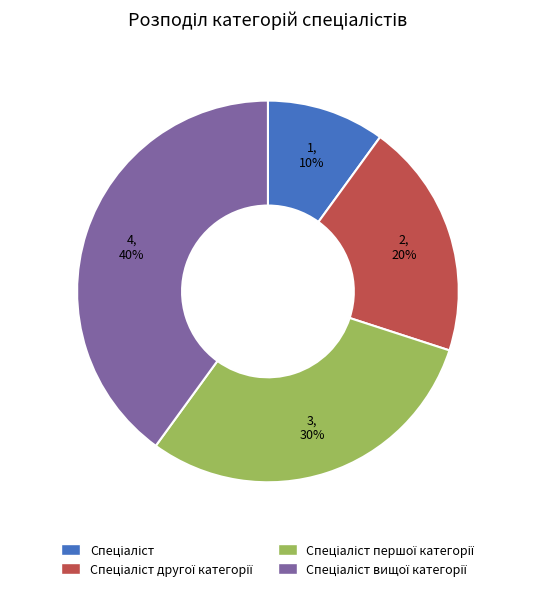

To the nearest percent, what is the difference between the largest and smallest slice percentages?

30%